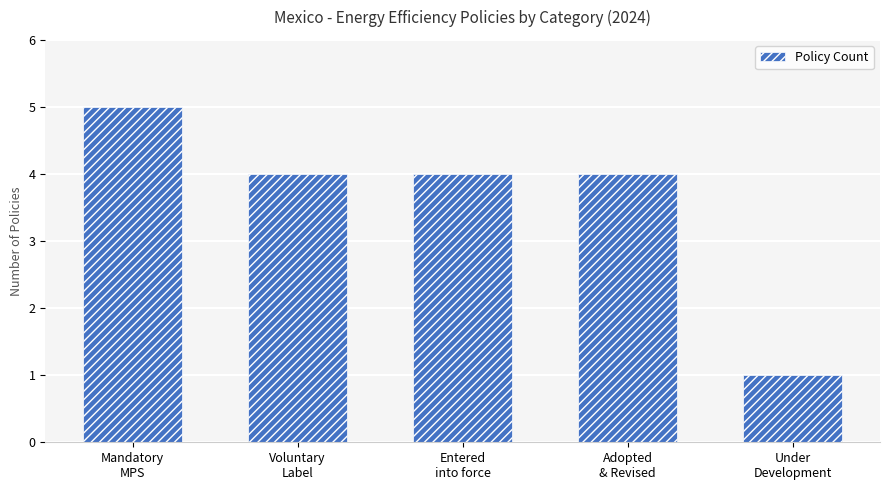

What is the greatest value displayed?

5